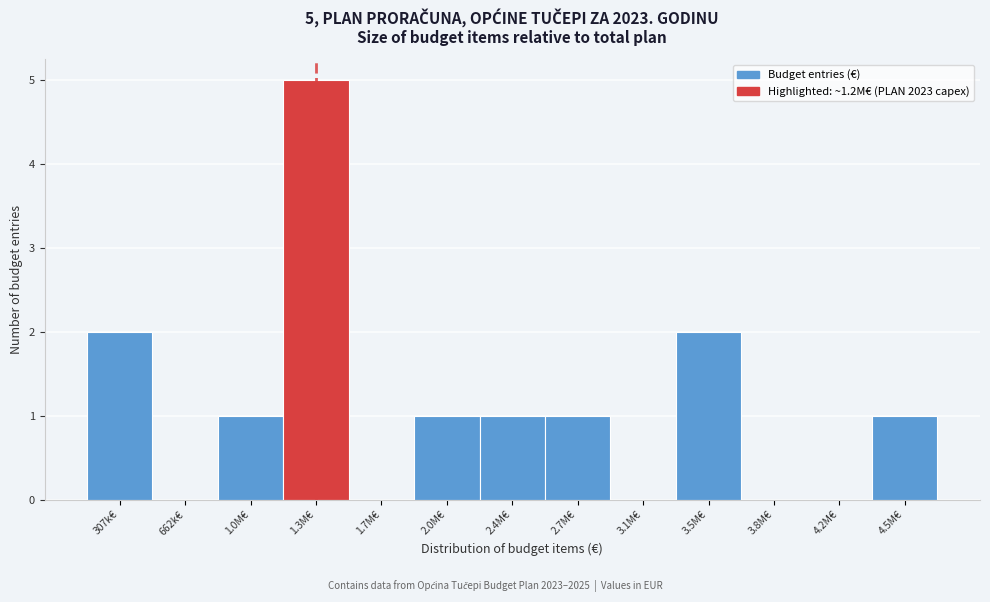

Reading left to right, list all the values displayed in this chart.

307k€=2	662k€=0	1.0M€=1	1.3M€=5	1.7M€=0	2.0M€=1	2.4M€=1	2.7M€=1	3.1M€=0	3.5M€=2	3.8M€=0	4.2M€=0	4.5M€=1